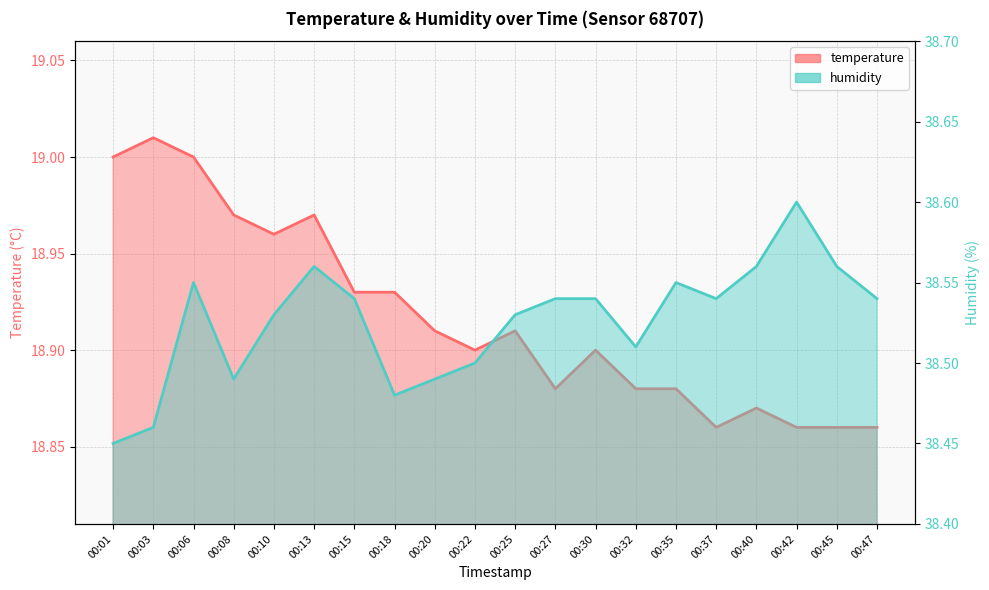

Does the chart have visible grid lines?

Yes